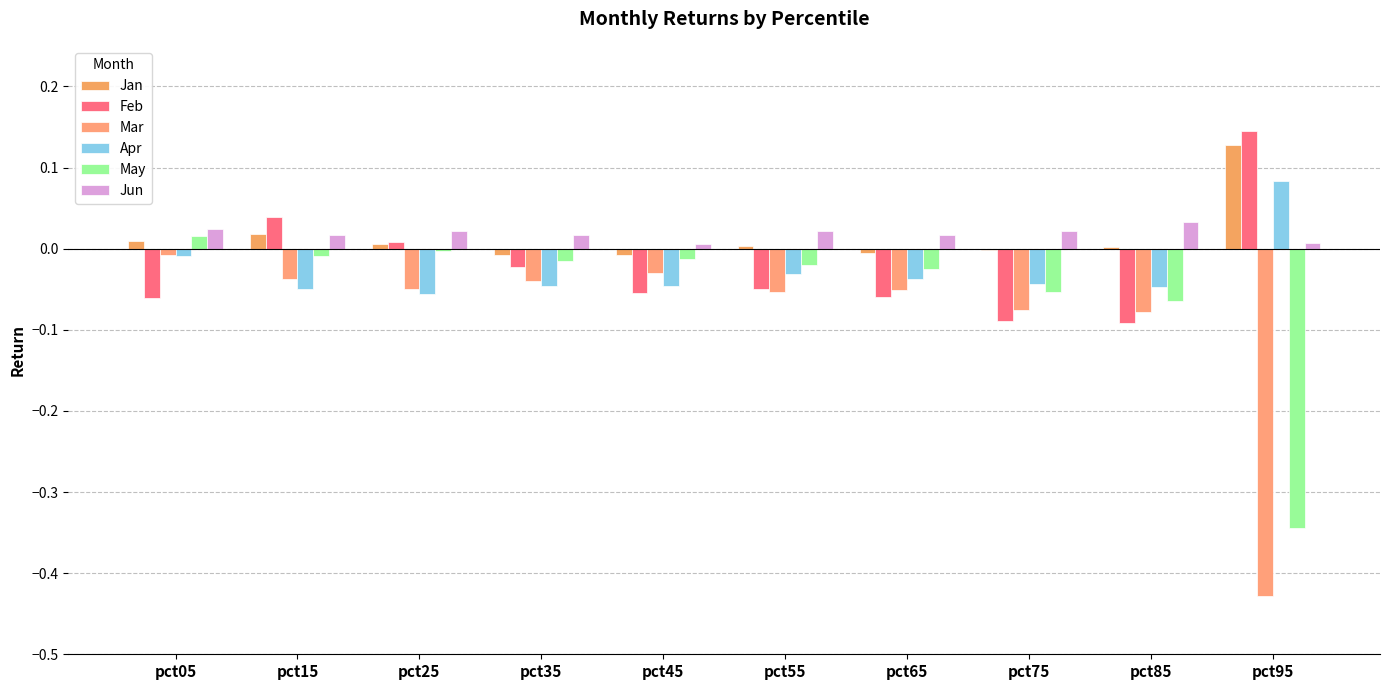

What is the sum of all Feb values?

-0.2